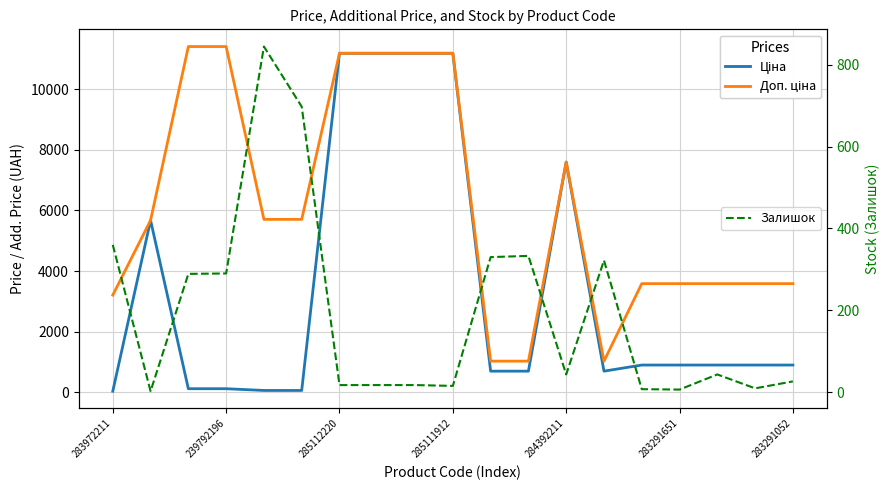

Where does the Залишок series first go above 43?

283972211